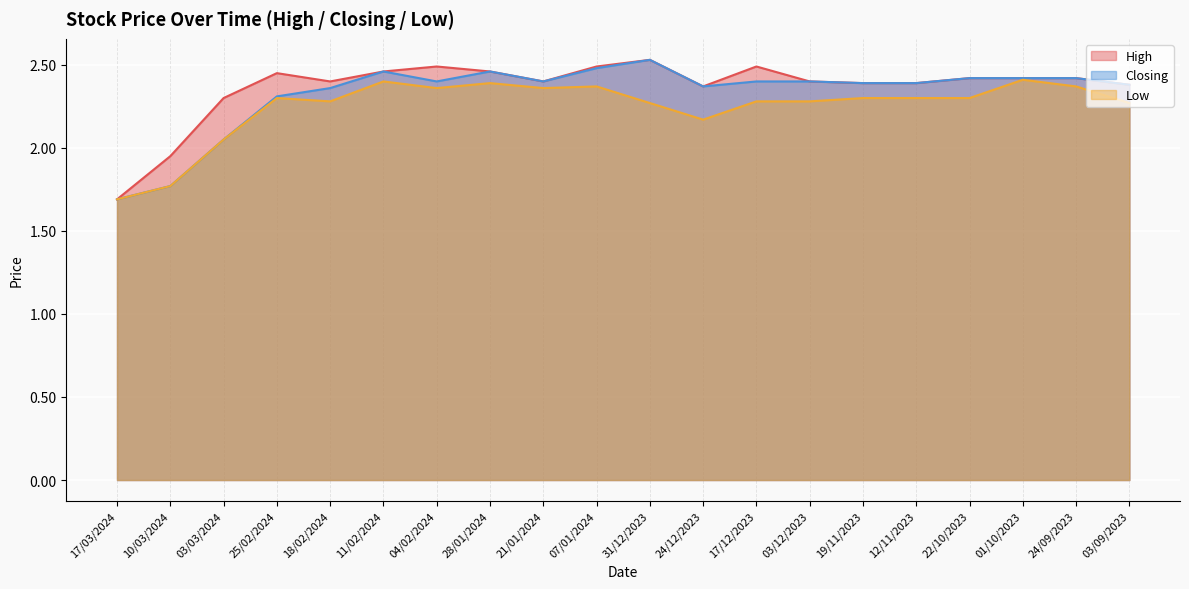

List the series in order of their overall mean, lowest first.

Low, Closing, High